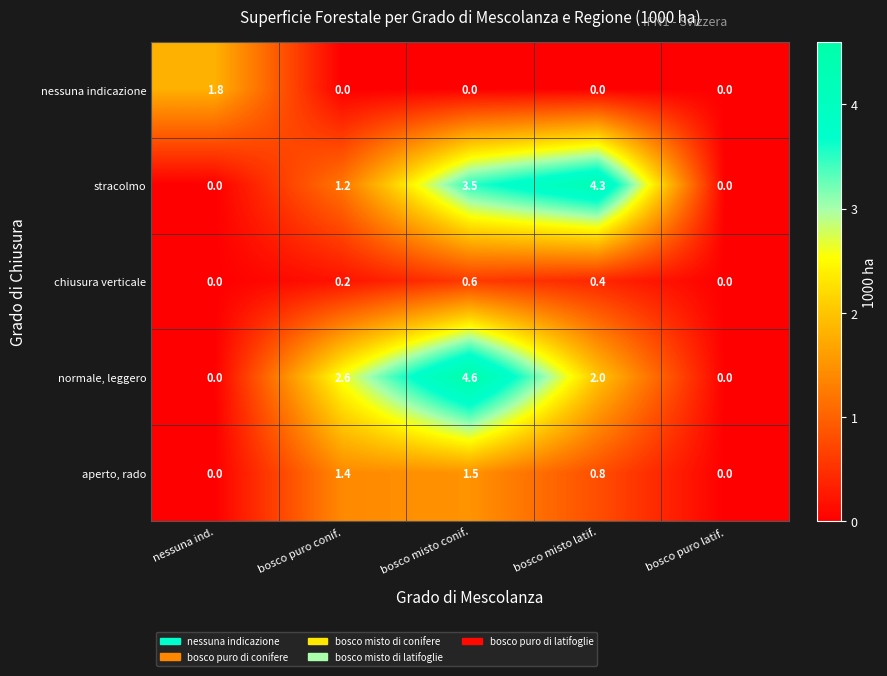

Reading right to left, extract all data points from this chart.

nessuna indicazione: 0.0	0.0	0.0	0.0	1.8
stracolmo: 0.0	4.3	3.5	1.2	0.0
chiusura verticale: 0.0	0.4	0.6	0.2	0.0
normale, leggero: 0.0	2.0	4.6	2.6	0.0
aperto, rado: 0.0	0.8	1.5	1.4	0.0